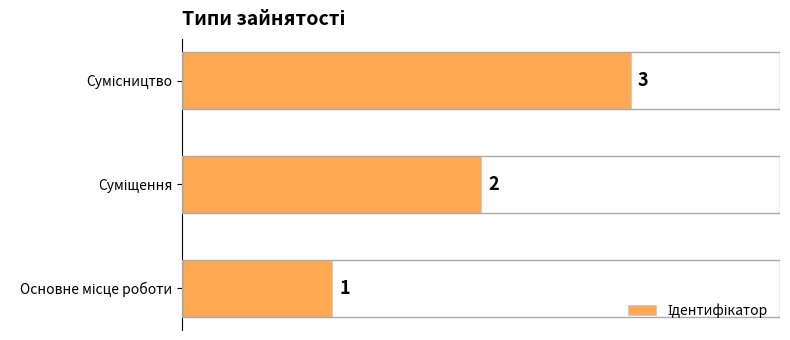

Count the values in the range 1 to 3.

3